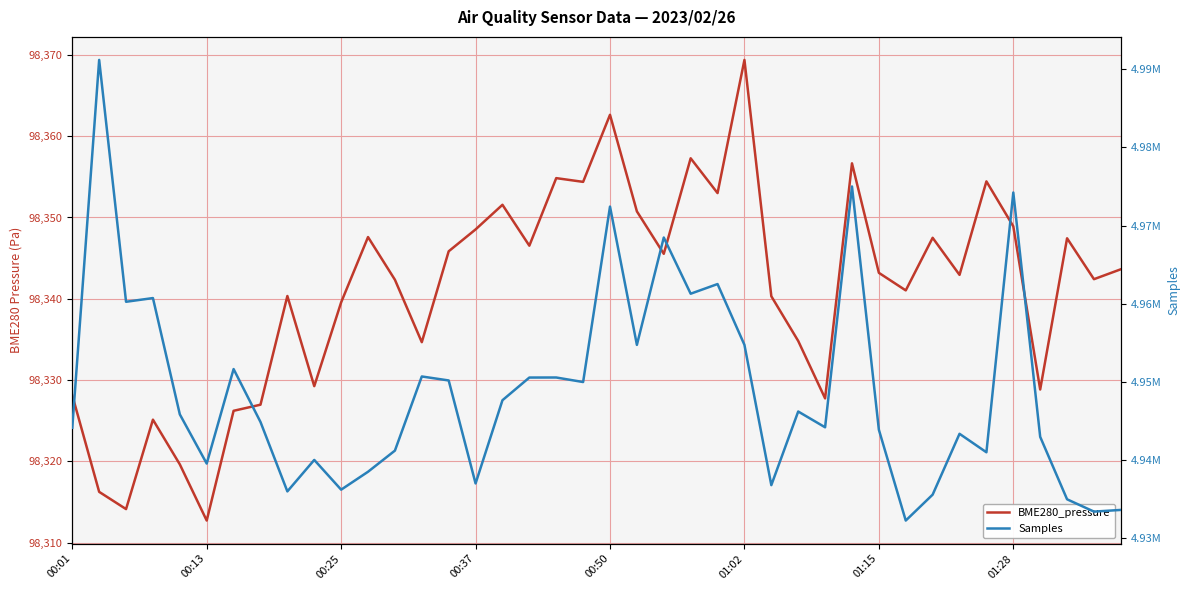

Where does the BME280_pressure series first go above 98343?

11